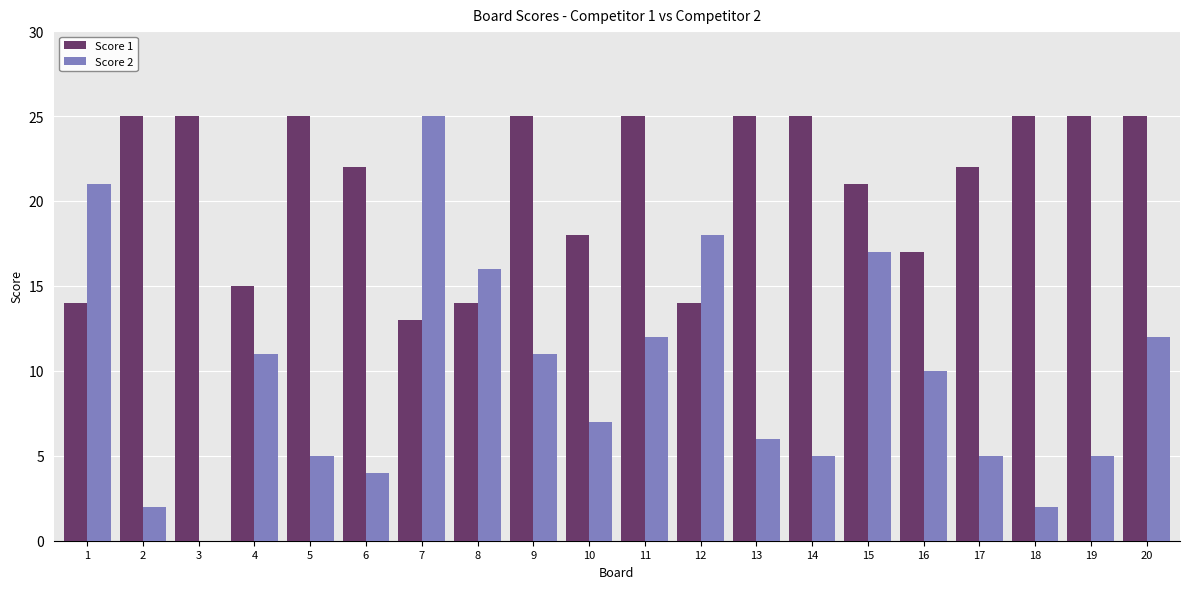

Which series changed the most between 1 and 4?

Score 2